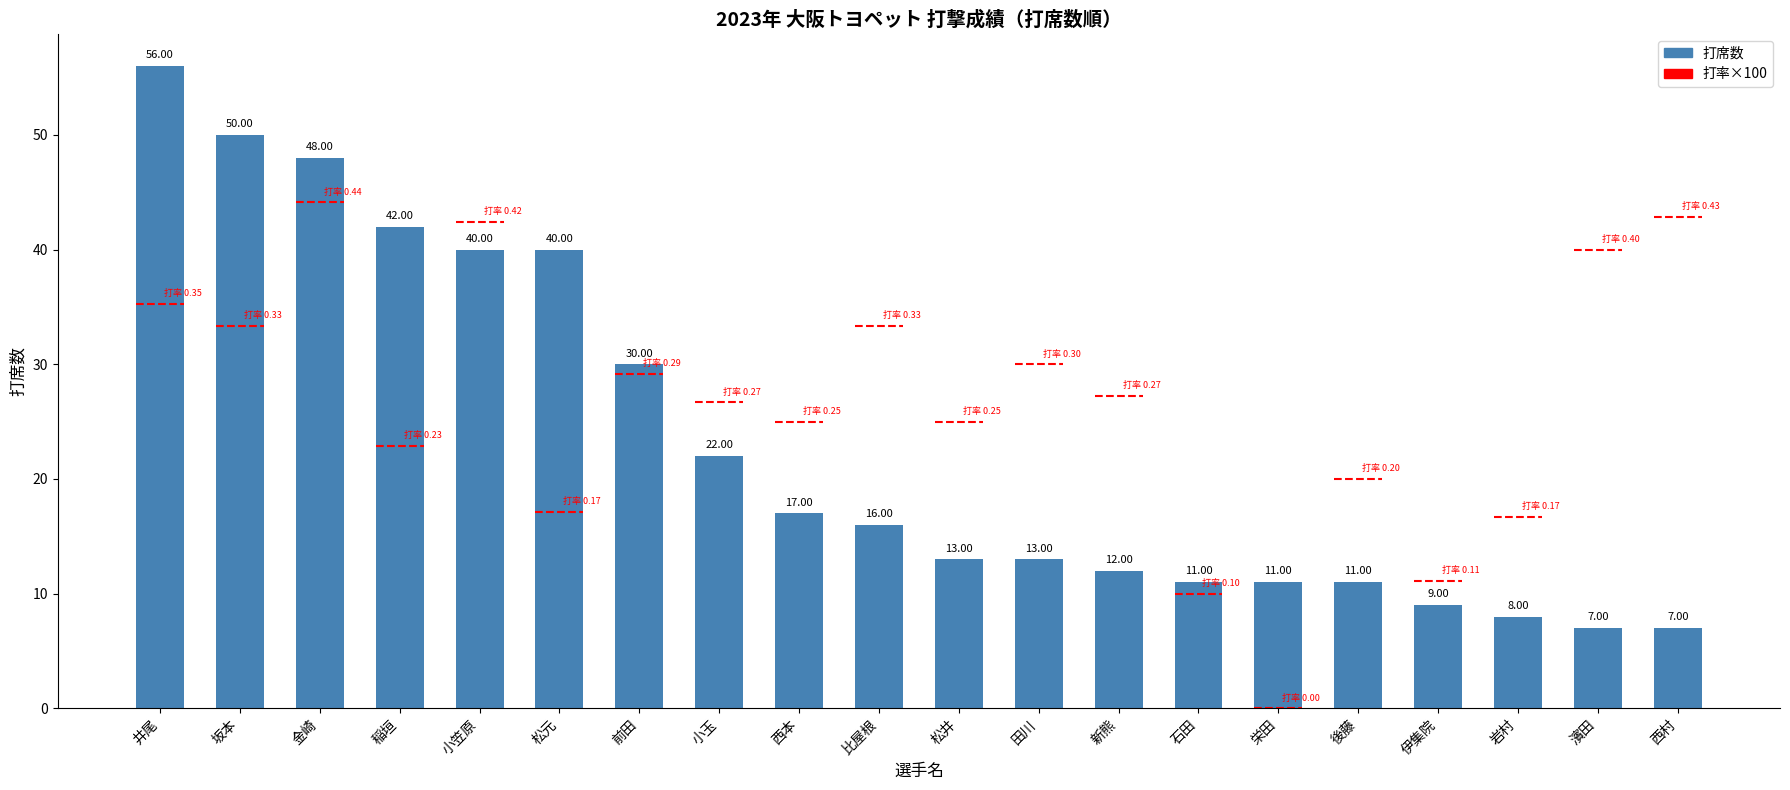

What is the smallest value displayed?

7